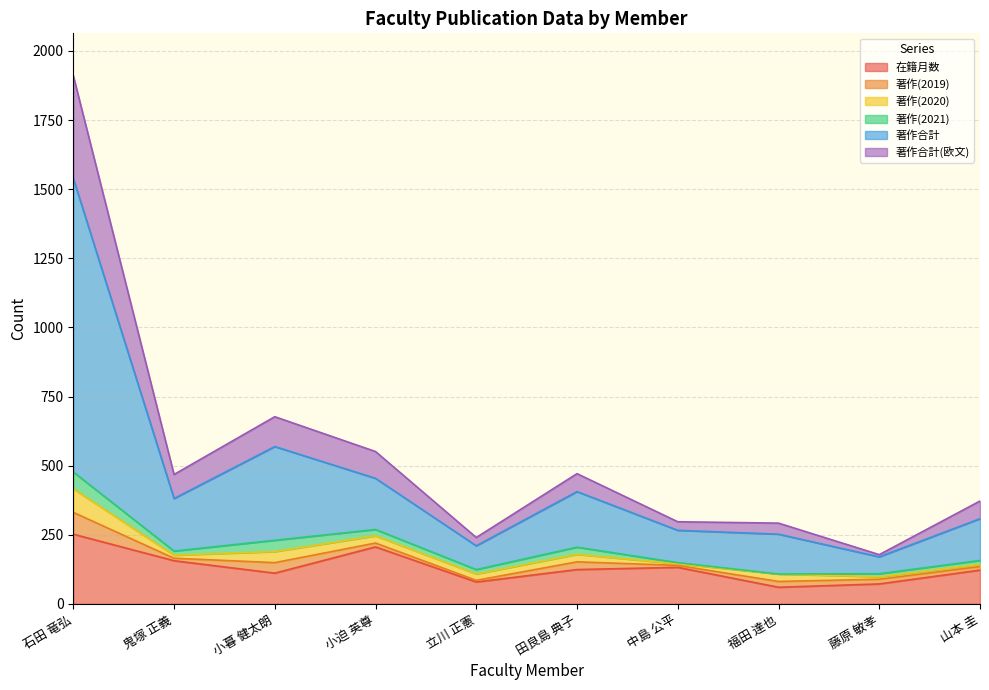

What is the lowest value of the 在籍月数 series?

60